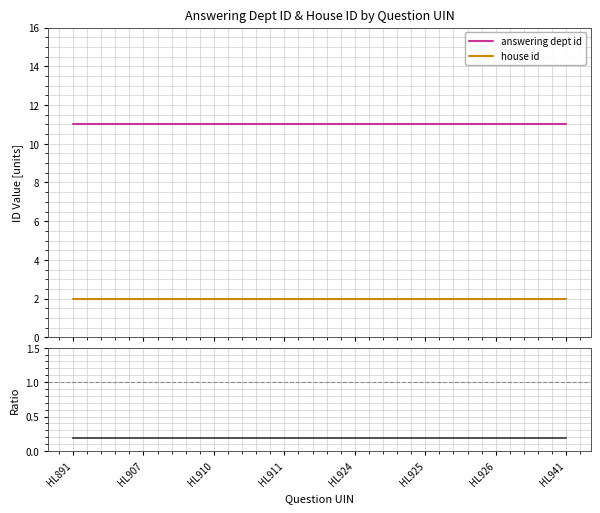

Which series has the widest spread of values?

answering dept id